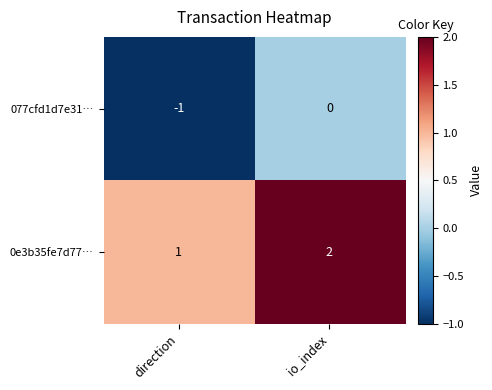

The value of 0e3b35fe7d77… at direction is 0. True or false?

False